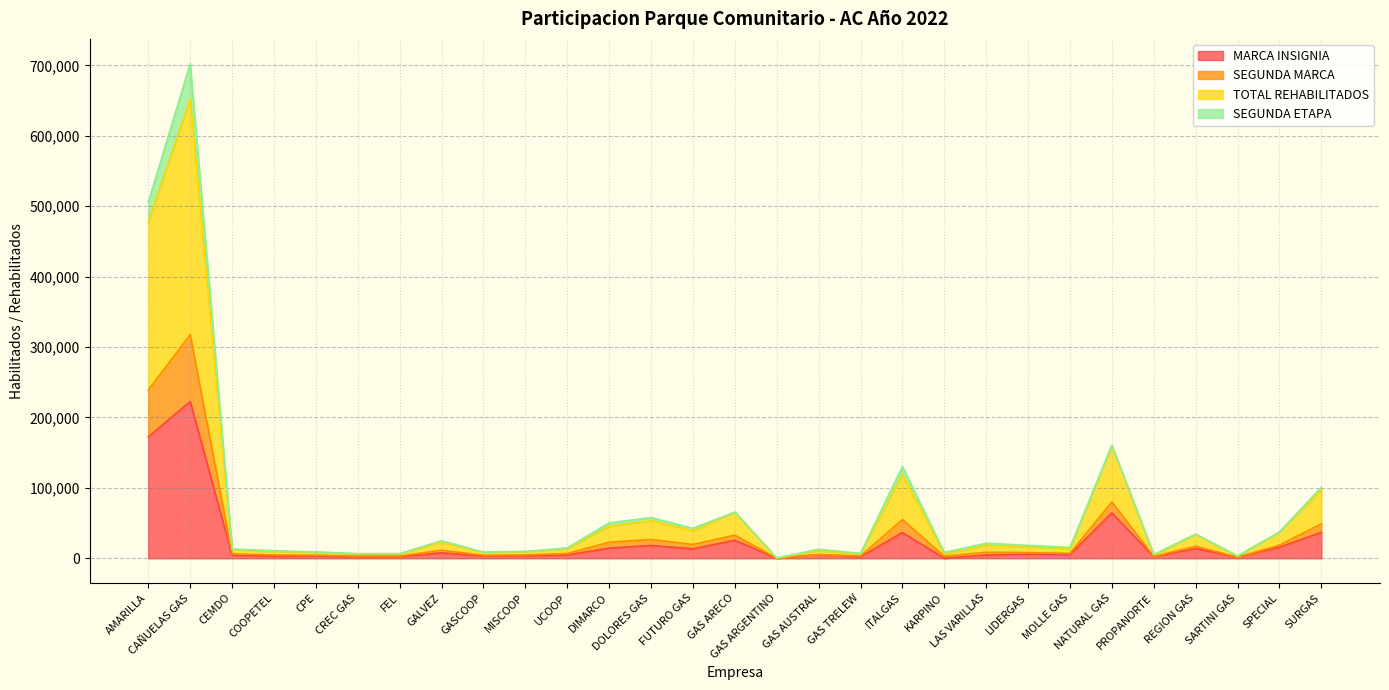

What is the highest value of the MARCA INSIGNIA series?

222641